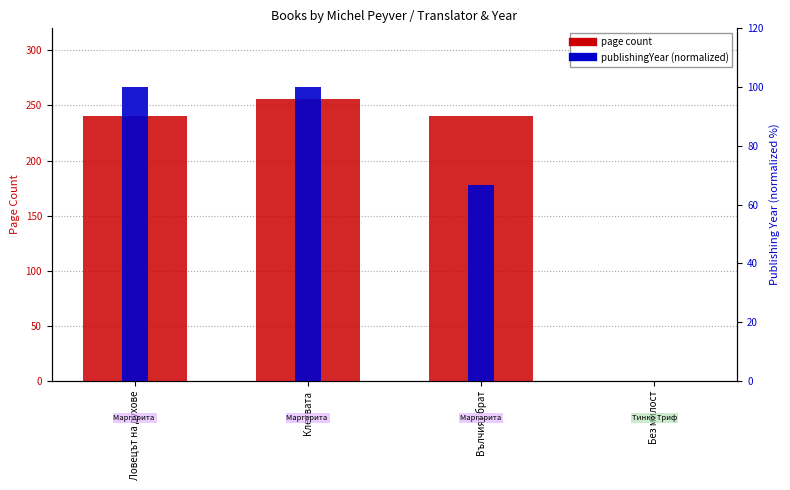

How many bars are there in total?

8